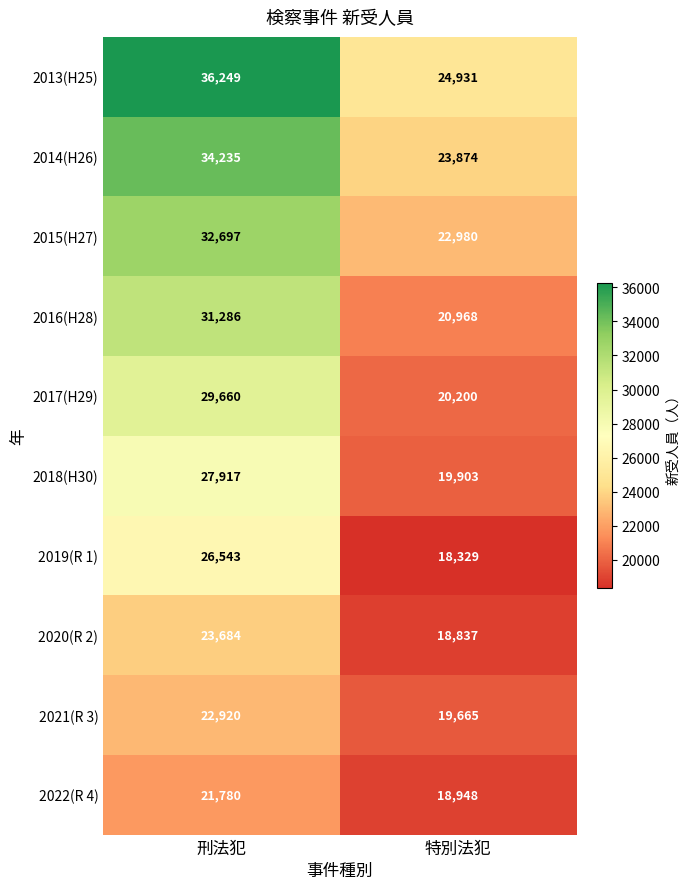

Count the number of data series in this chart.

10